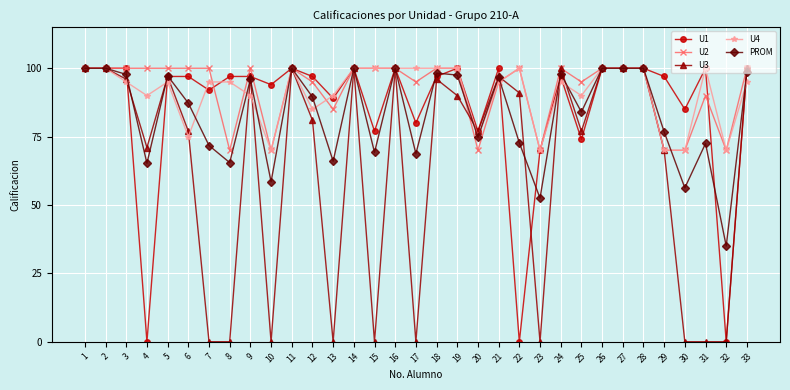

The value of U1 at 31 is 100.0. True or false?

True